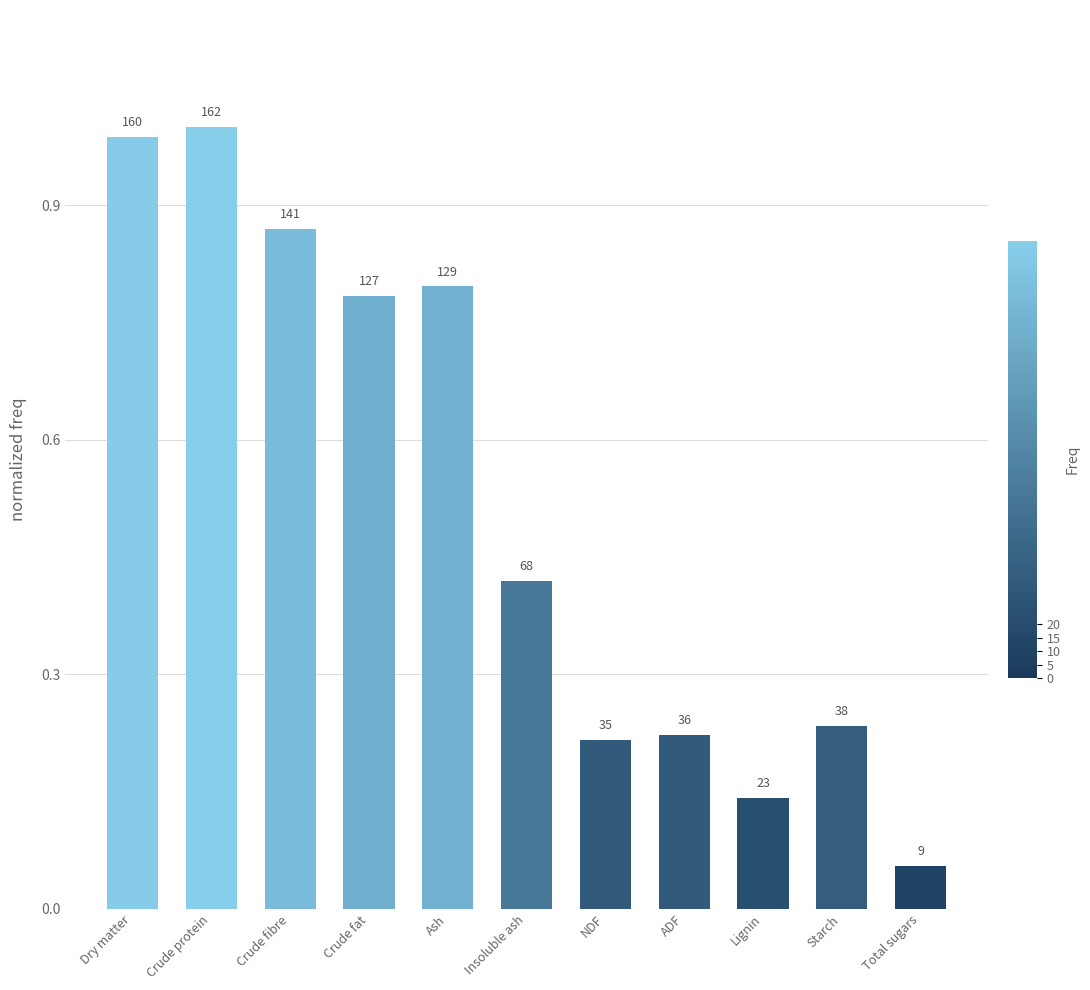

Does the chart contain any negative values?

No